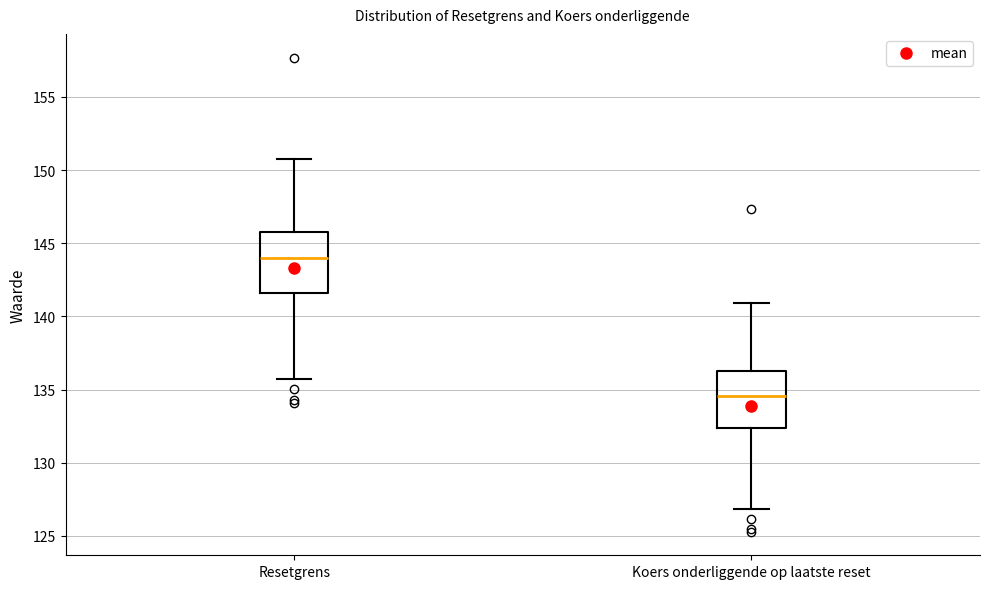

Which box's median line is the lowest?

Koers onderliggende op laatste reset